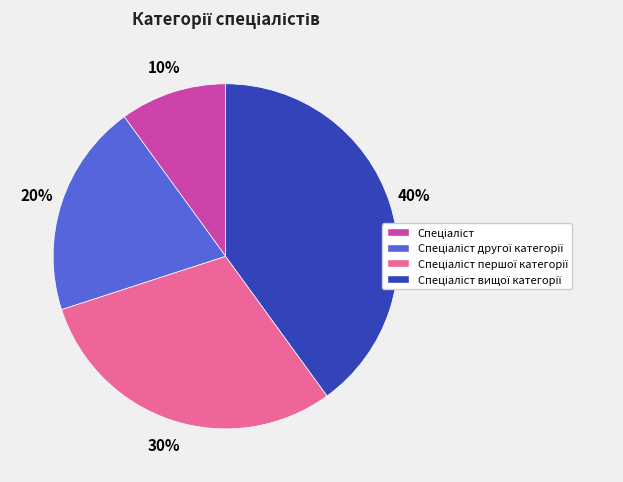

To the nearest percent, what is the average slice percentage?

25%